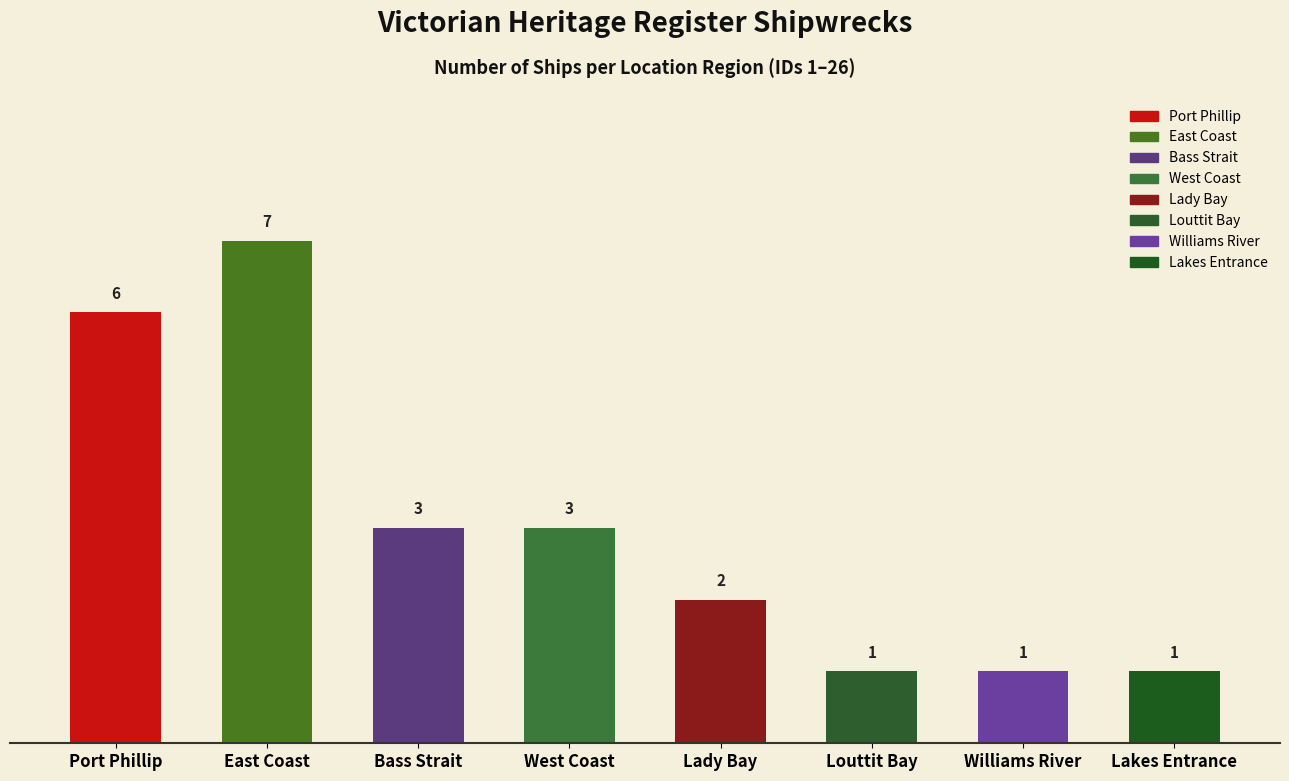

What is the label of the 6th bar from the right?

Bass Strait